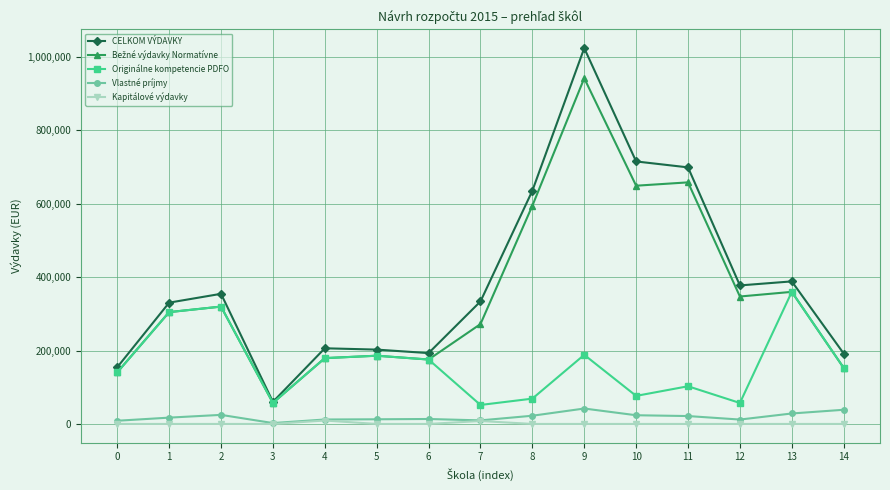

Which series has the widest spread of values?

CELKOM VÝDAVKY